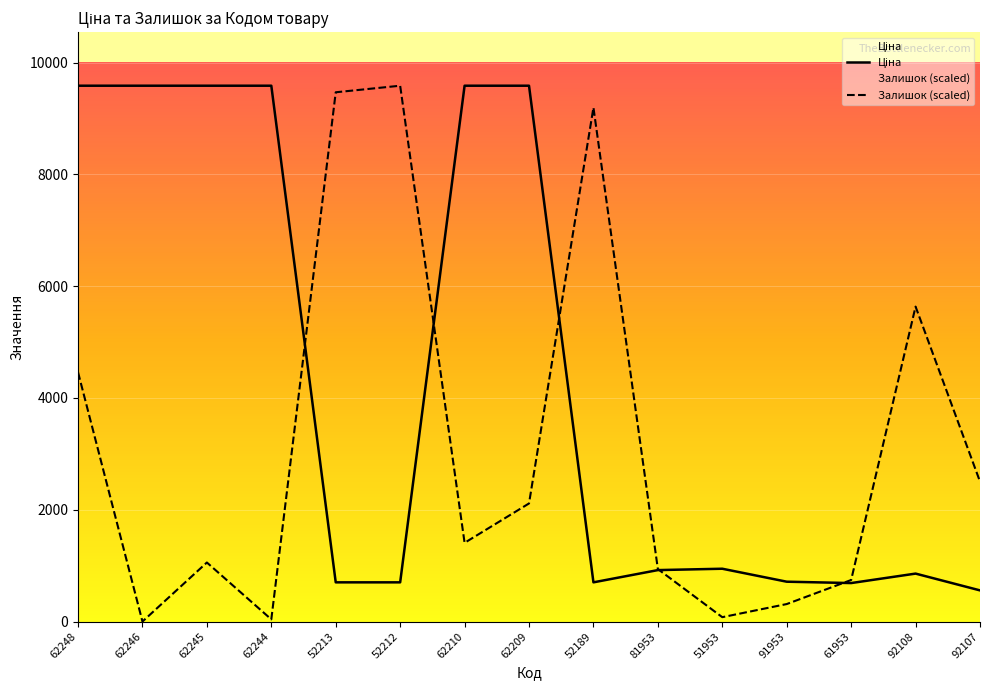

True or false: Ціна and Залишок cross at least once.

True